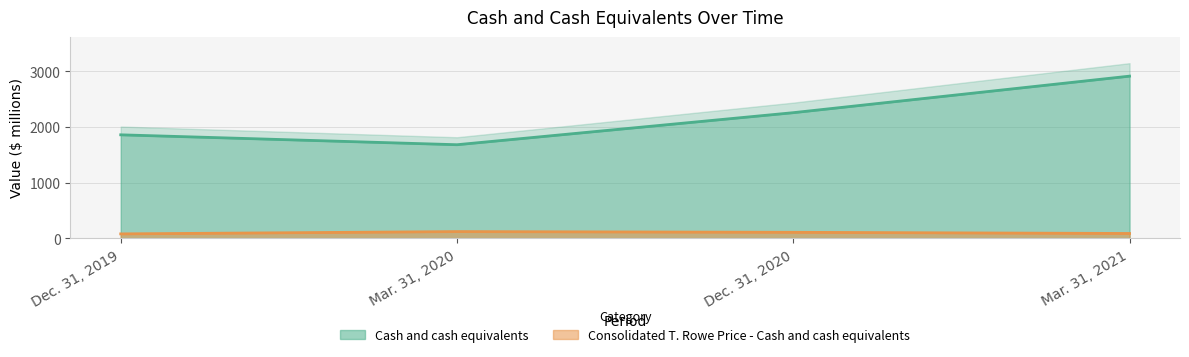

List the labels in order of Cash and cash equivalents value, smallest first.

Mar. 31, 2020, Dec. 31, 2019, Dec. 31, 2020, Mar. 31, 2021